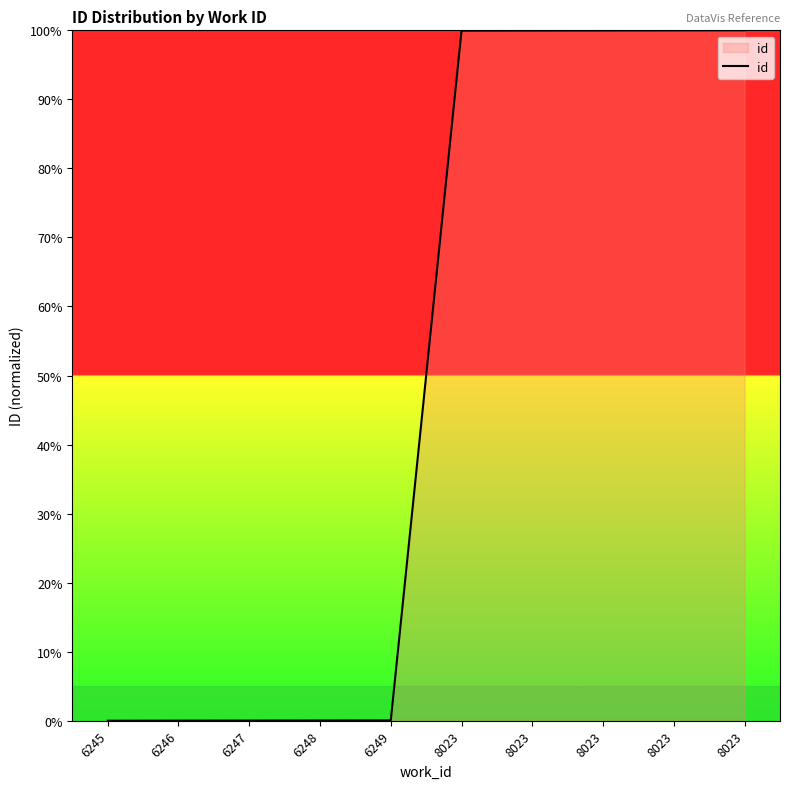

Is it true that the value at 8023 is 100.0?

True